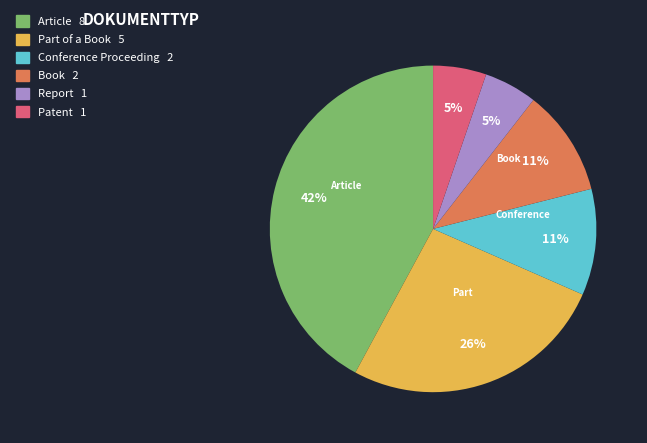

Is there a majority slice in this chart?

No